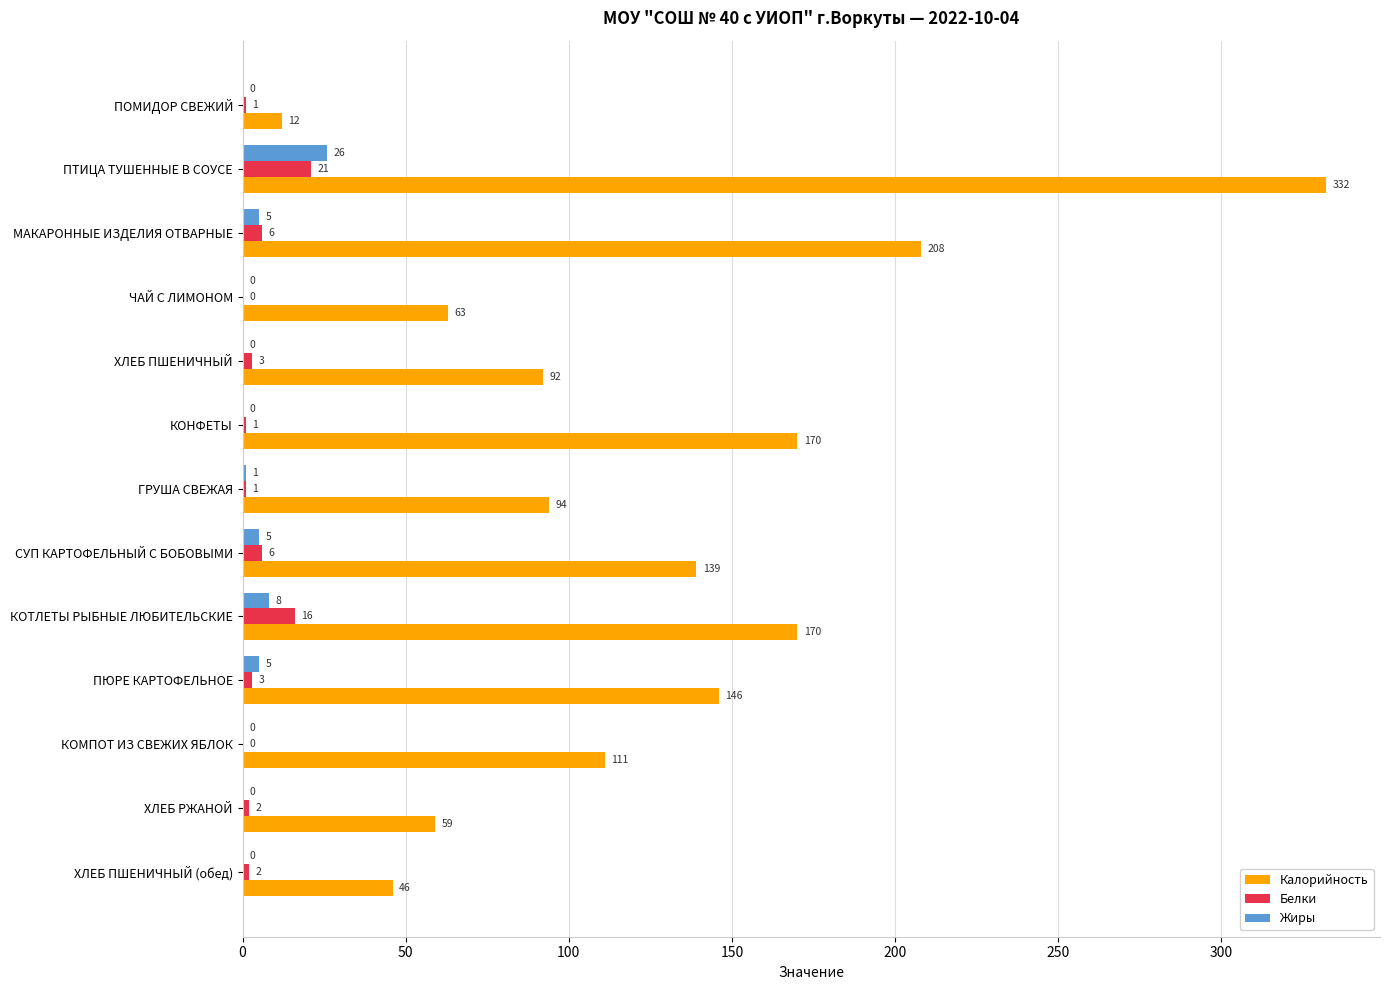

At which label is Жиры closest to 13?

КОТЛЕТЫ РЫБНЫЕ ЛЮБИТЕЛЬСКИЕ